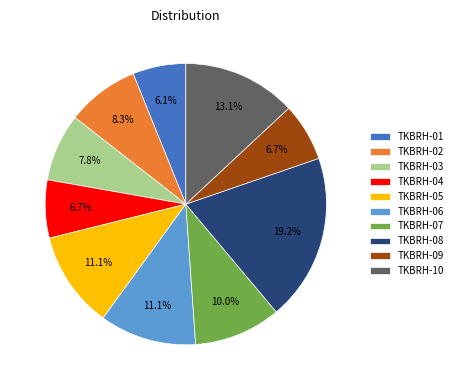

Does any single category account for the majority?

No